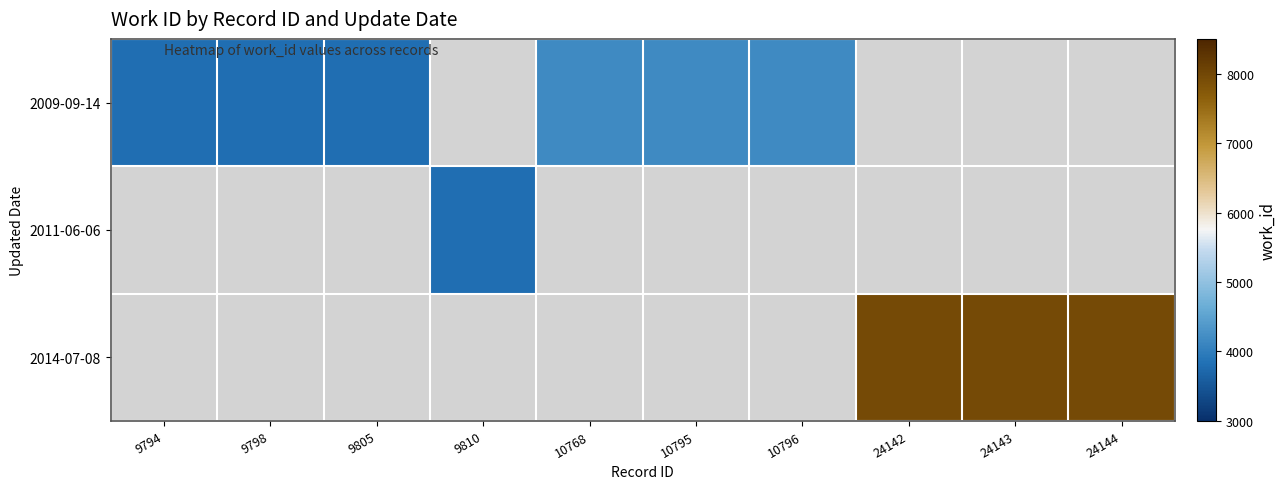

At which label does 2009-09-14 reach its peak?

10768